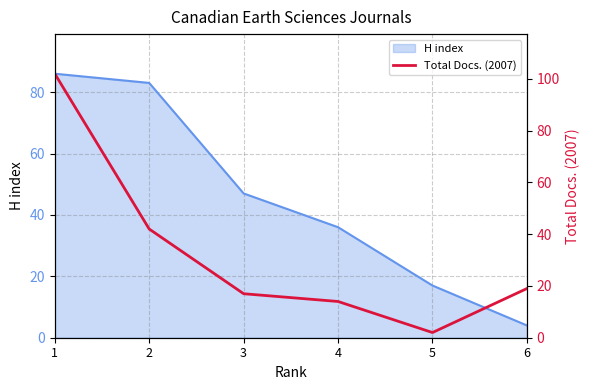

Count the number of values greater than 19.

2